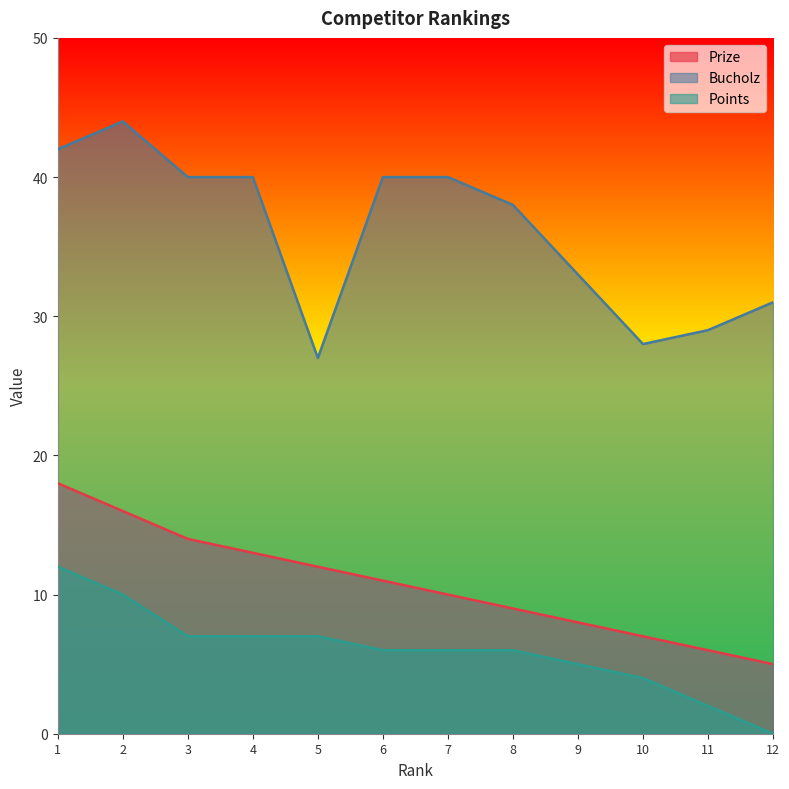

What is the average value of the Prize series?

11